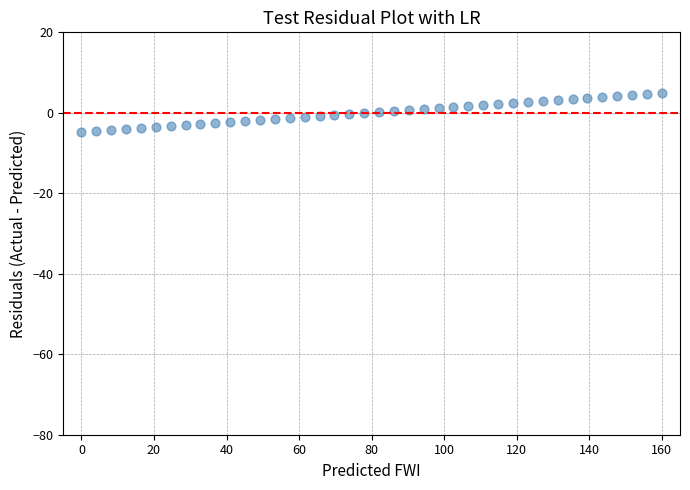

What is the range of X values (max minus min)?

160.0